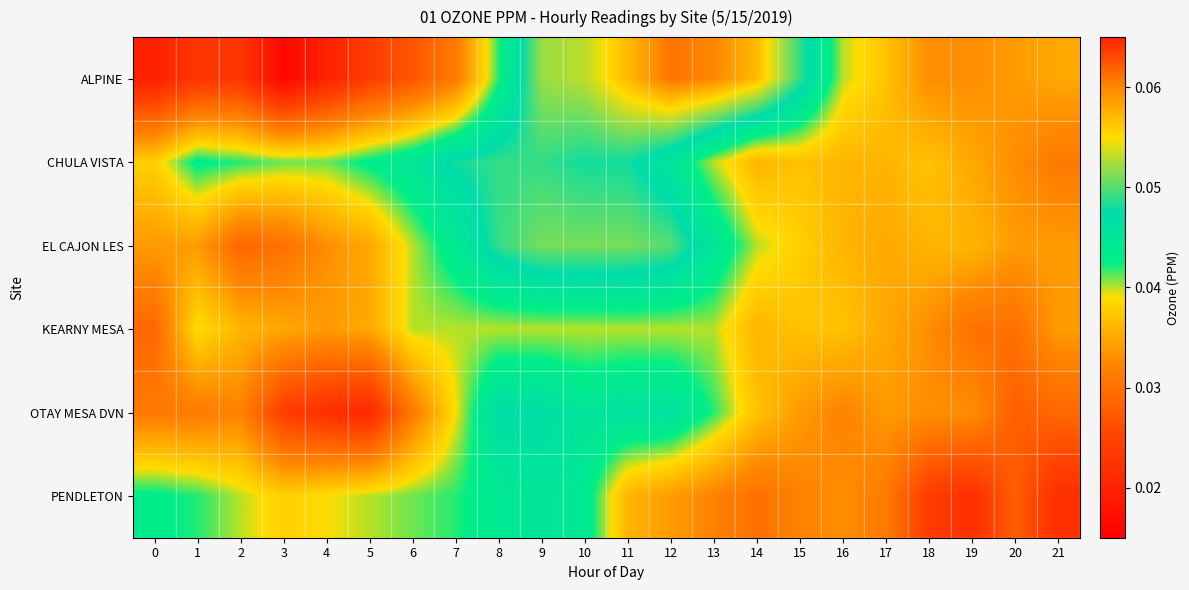

What is the maximum value shown in the chart?

0.1